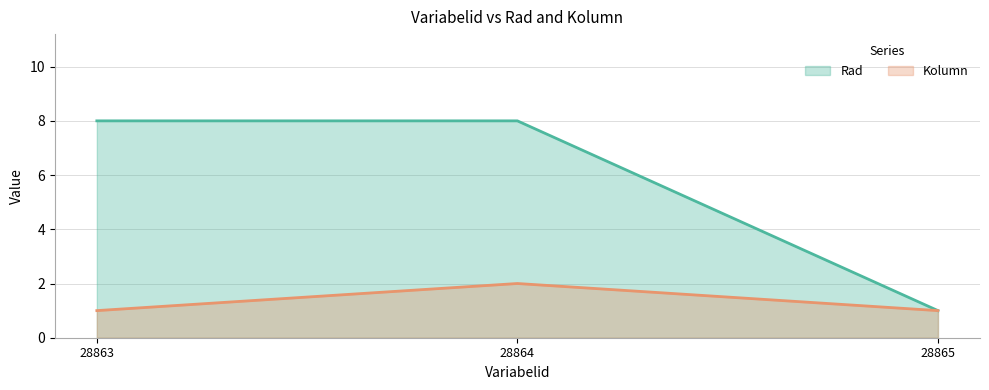

What is the greatest value displayed?

8